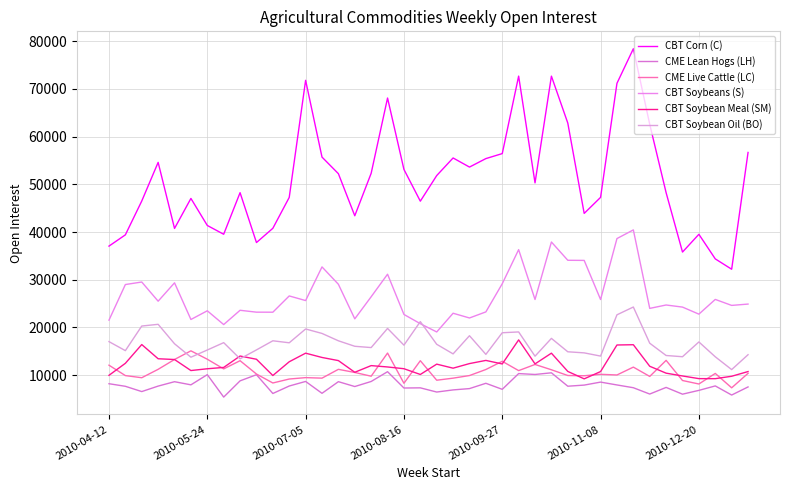

What is the sum of all CBT Soybeans (S) values?

1067994